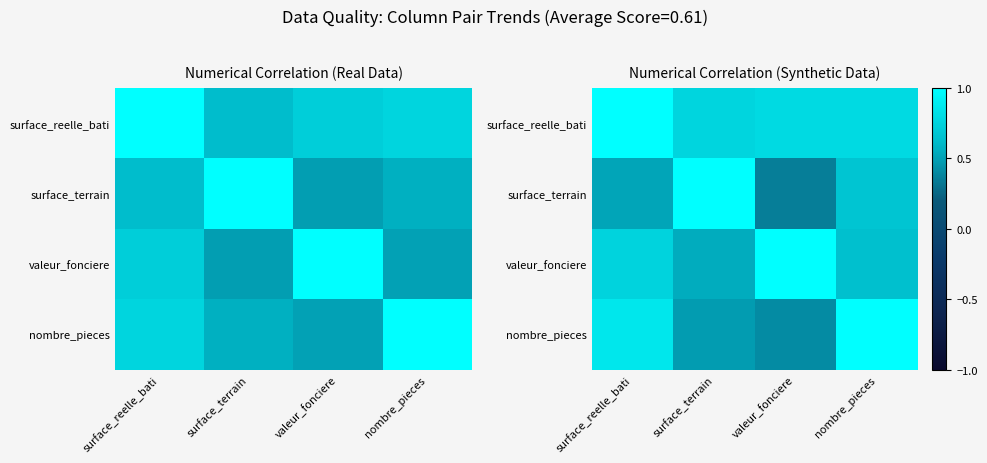

At how many categories does at least one series exceed 0?

4